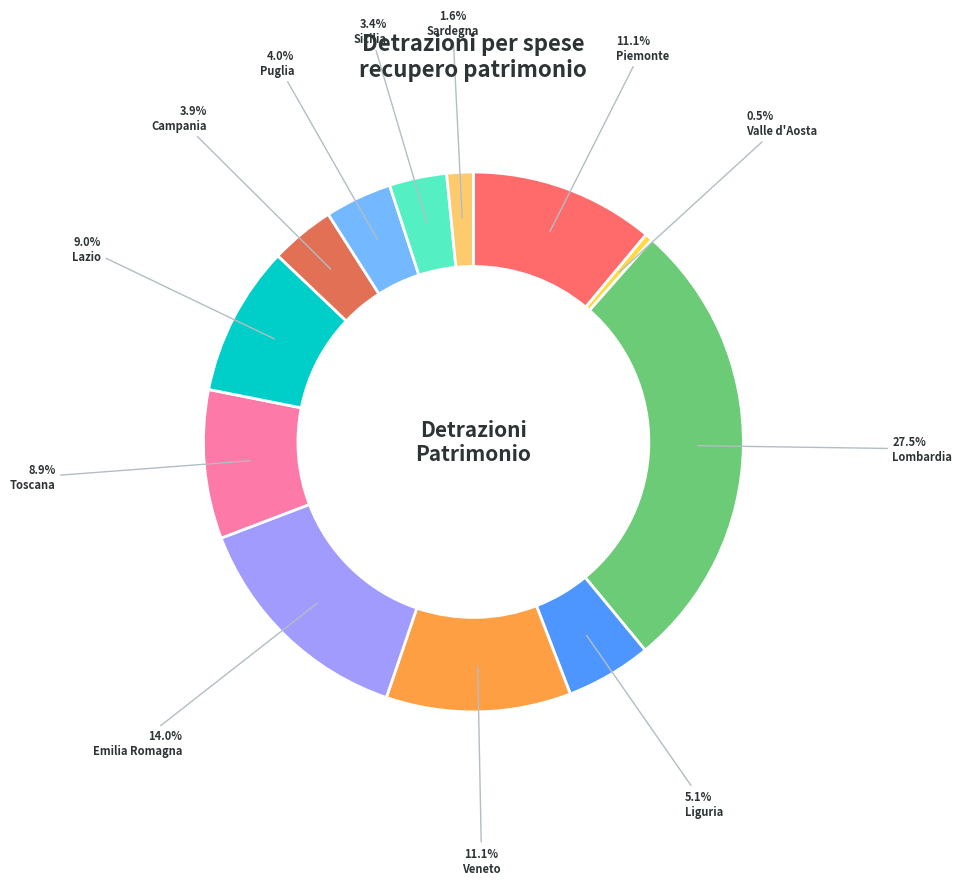

Count the number of slices in the pie.

12